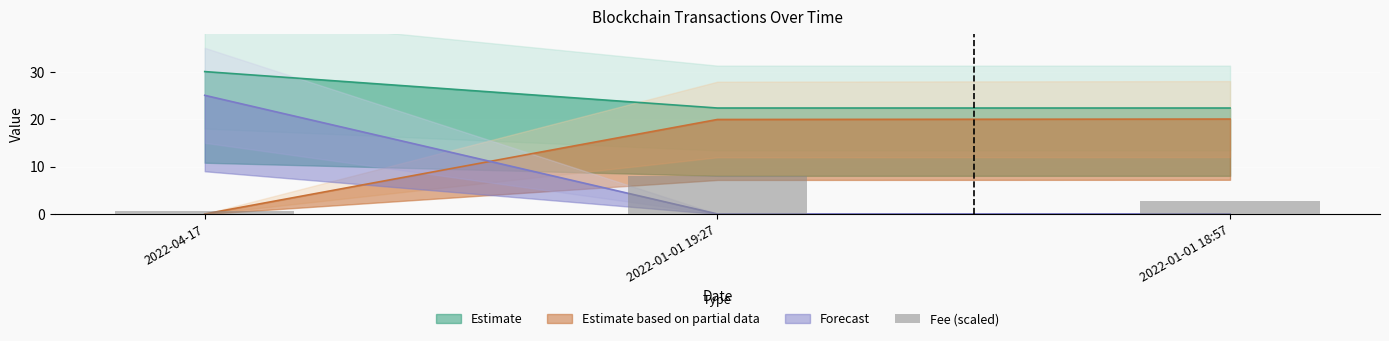

Does the chart contain stacked bars?

No